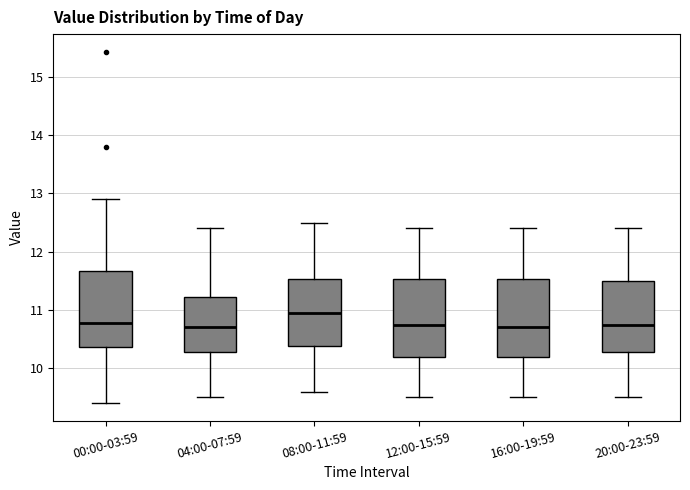

Reading left to right, transcribe this box plot: for each box, give where its median line is, the range the box spans, and where its two whiskers end, as read against the y-axis. The values are not printed on the chart, so give them approximately, as read against the axis.

00:00-03:59: median 10.8, box 10.4 to 11.7, whiskers 9.4 to 12.9
04:00-07:59: median 10.7, box 10.3 to 11.2, whiskers 9.5 to 12.4
08:00-11:59: median 11.0, box 10.4 to 11.5, whiskers 9.6 to 12.5
12:00-15:59: median 10.8, box 10.2 to 11.5, whiskers 9.5 to 12.4
16:00-19:59: median 10.7, box 10.2 to 11.5, whiskers 9.5 to 12.4
20:00-23:59: median 10.8, box 10.3 to 11.5, whiskers 9.5 to 12.4